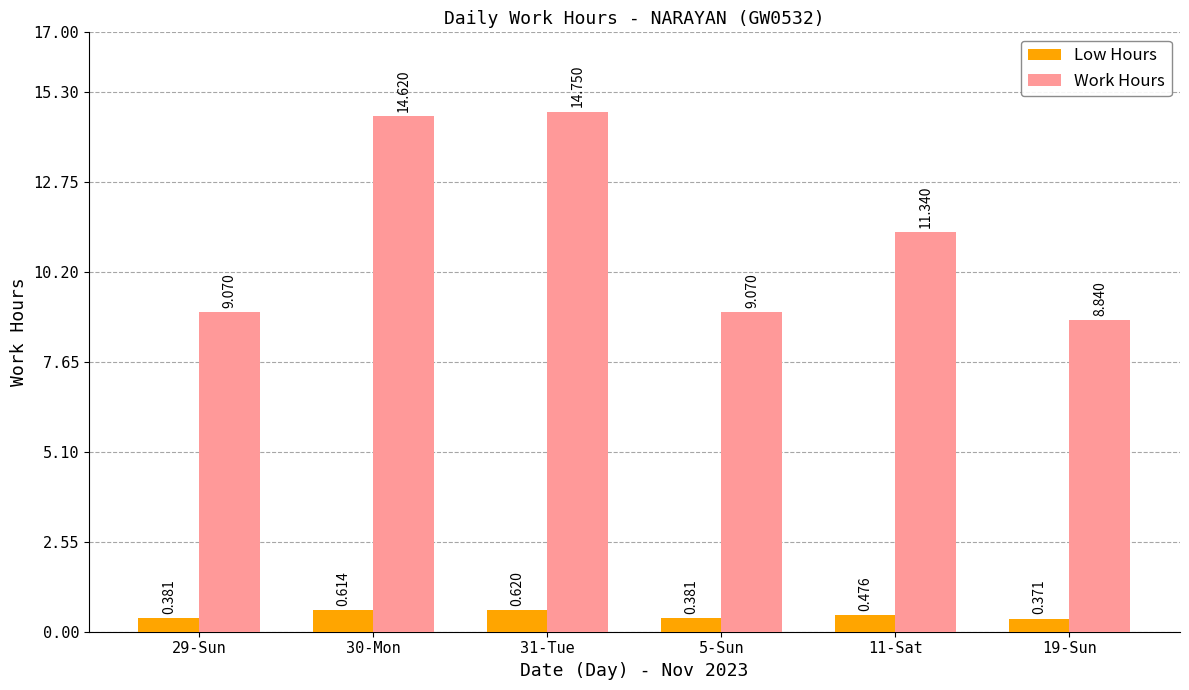

How many series are shown in this chart?

2